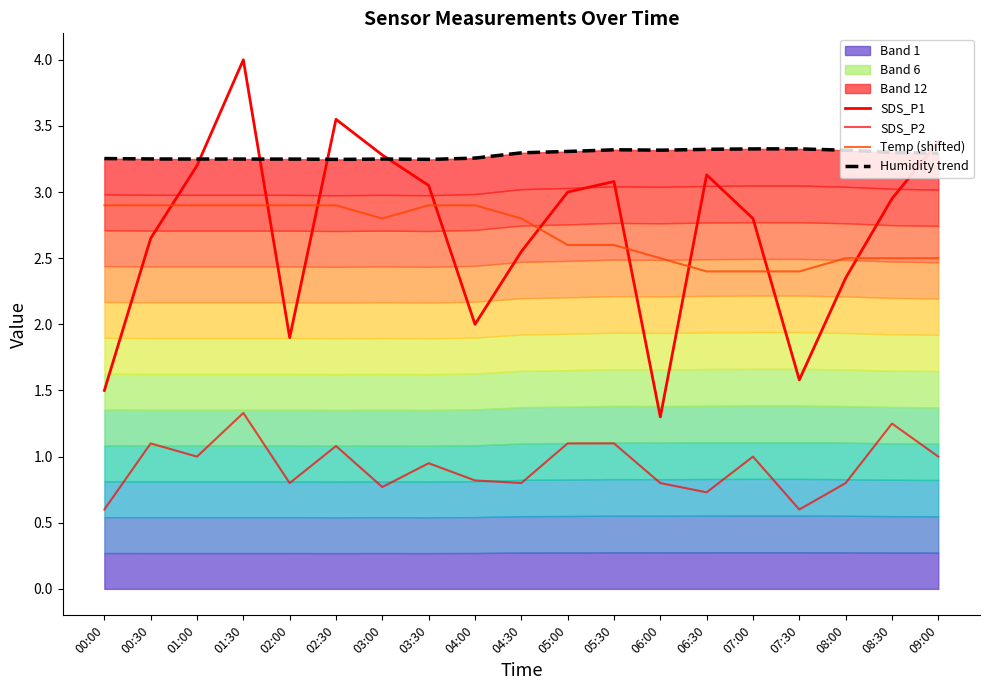

Rank the series at 01:00 from highest to lowest value.

SDS_P1, Temp, SDS_P2